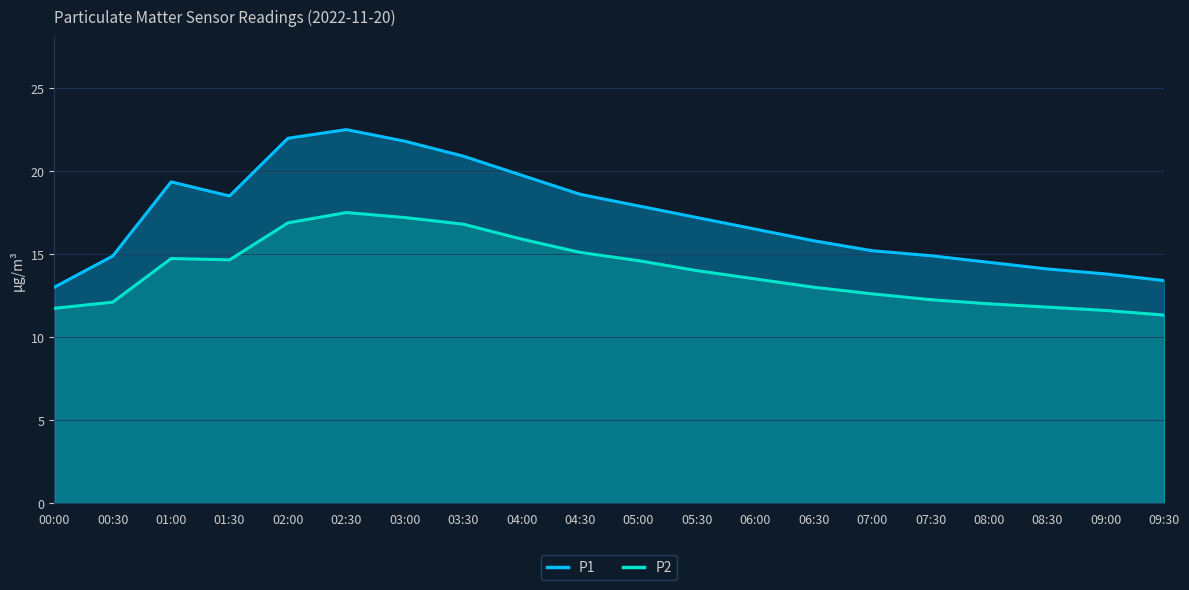

What position from the left is 04:00?

9